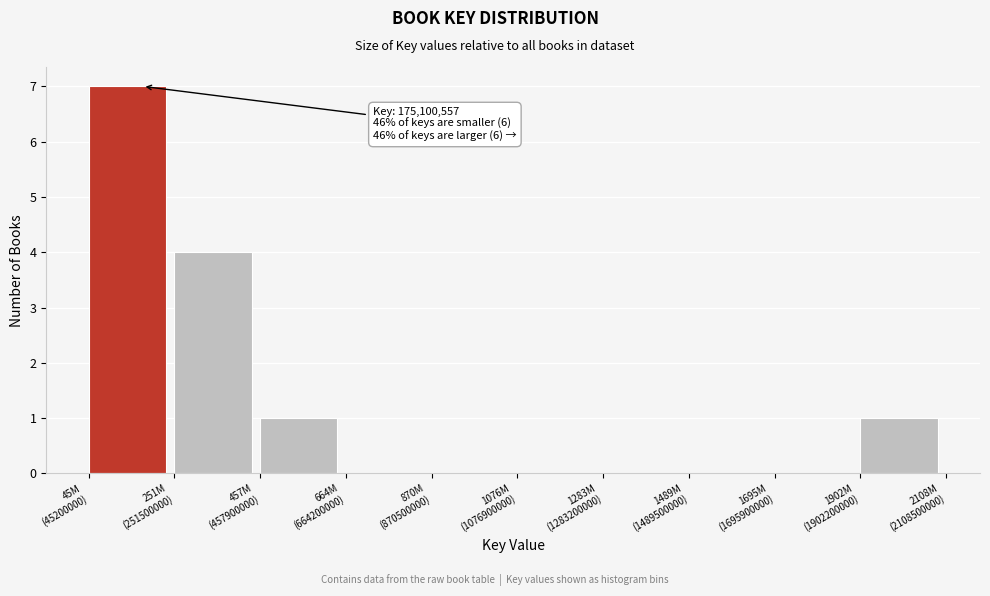

What is the sum of all values?

13